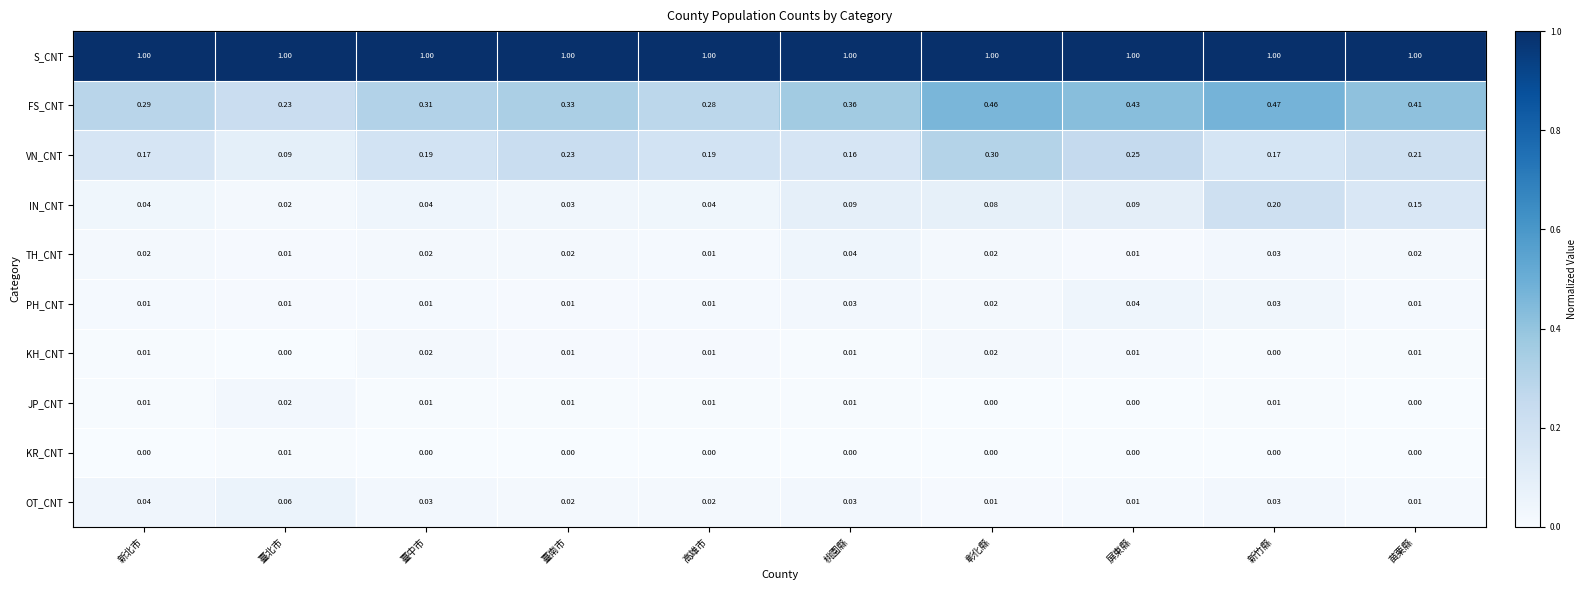

Which series changed the most between 新北市 and 屏東縣?

FS_CNT